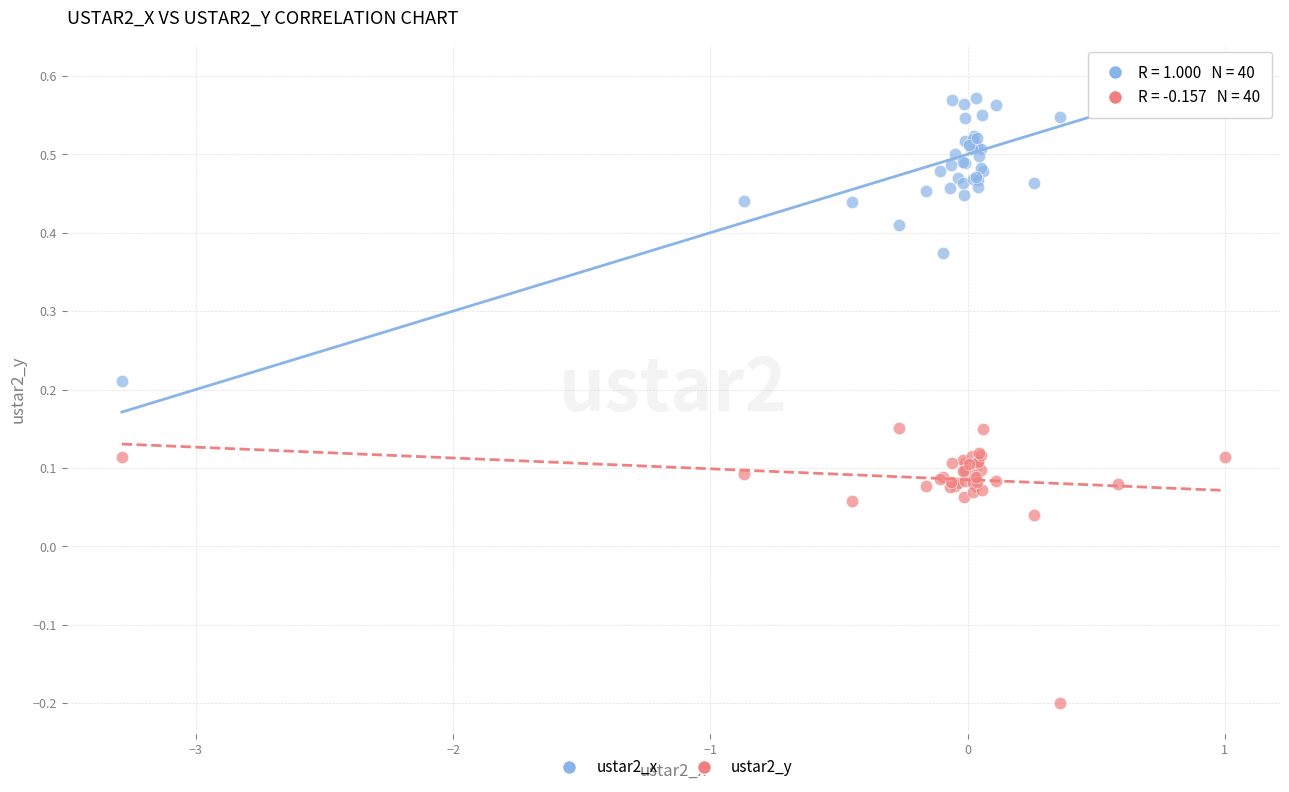

Which series reaches the maximum Y coordinate?

ustar2_x